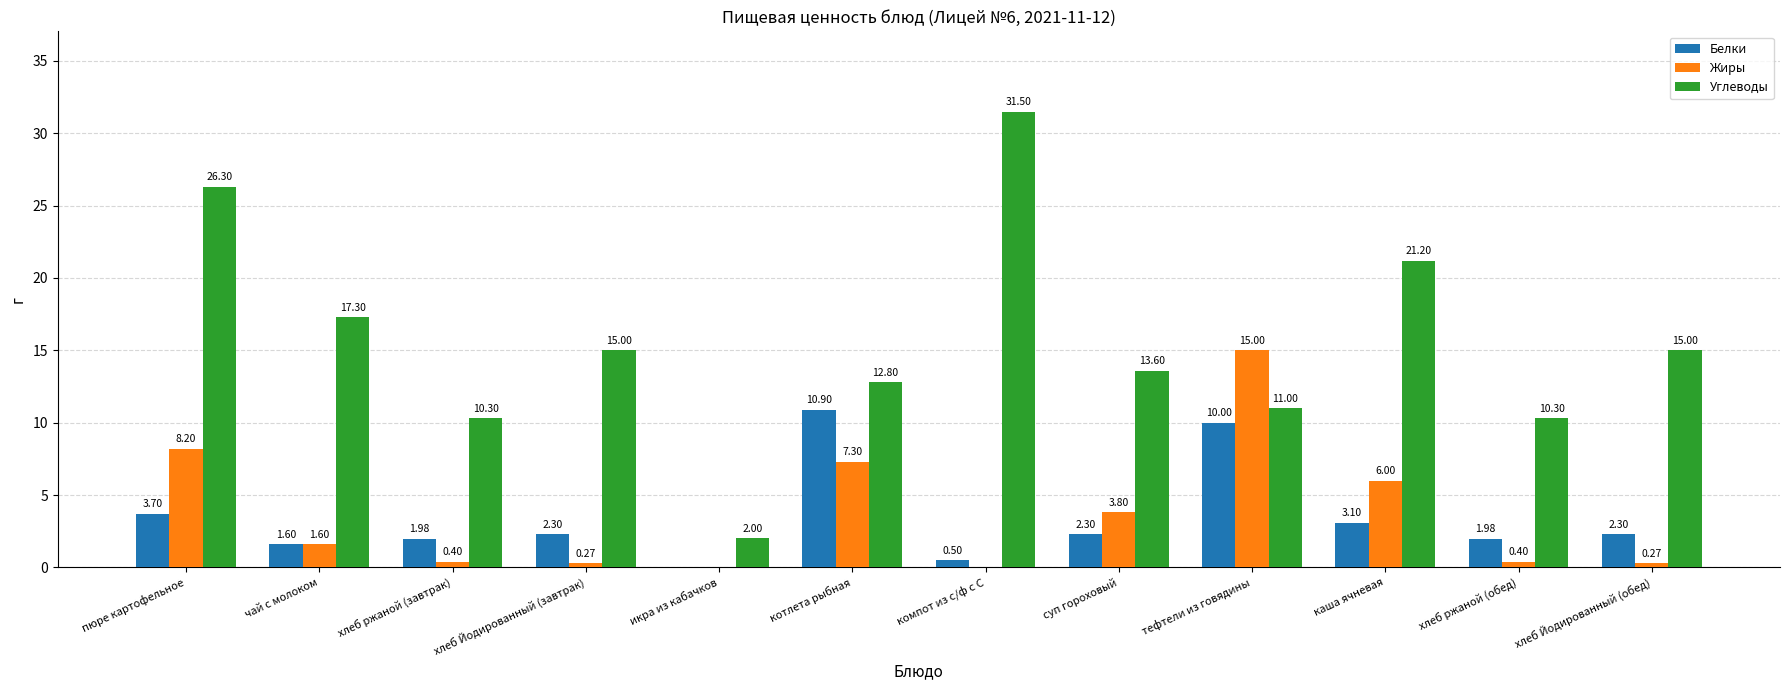

Which series changed the most between суп гороховый and хлеб ржаной (обед)?

Жиры